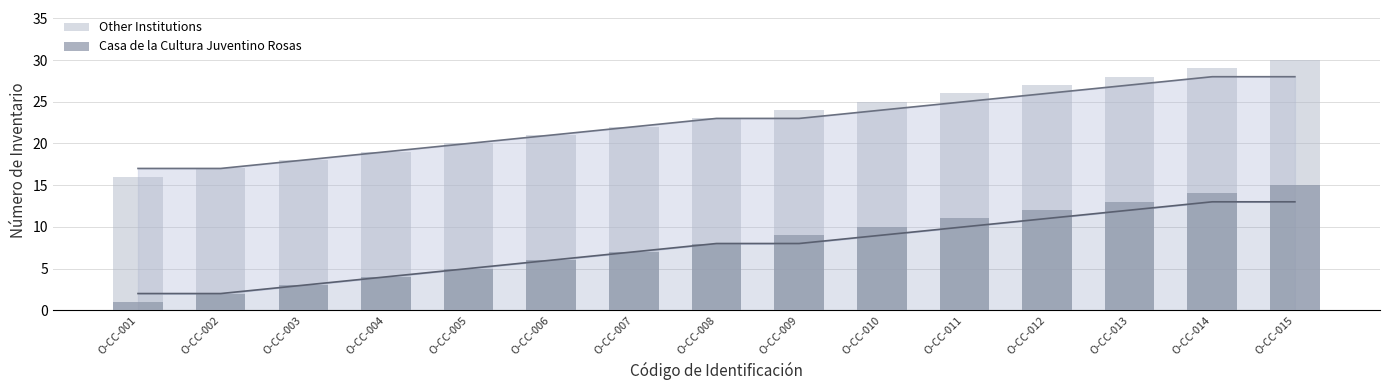

What is the highest value of the Casa de la Cultura Juventino Rosas series?

15